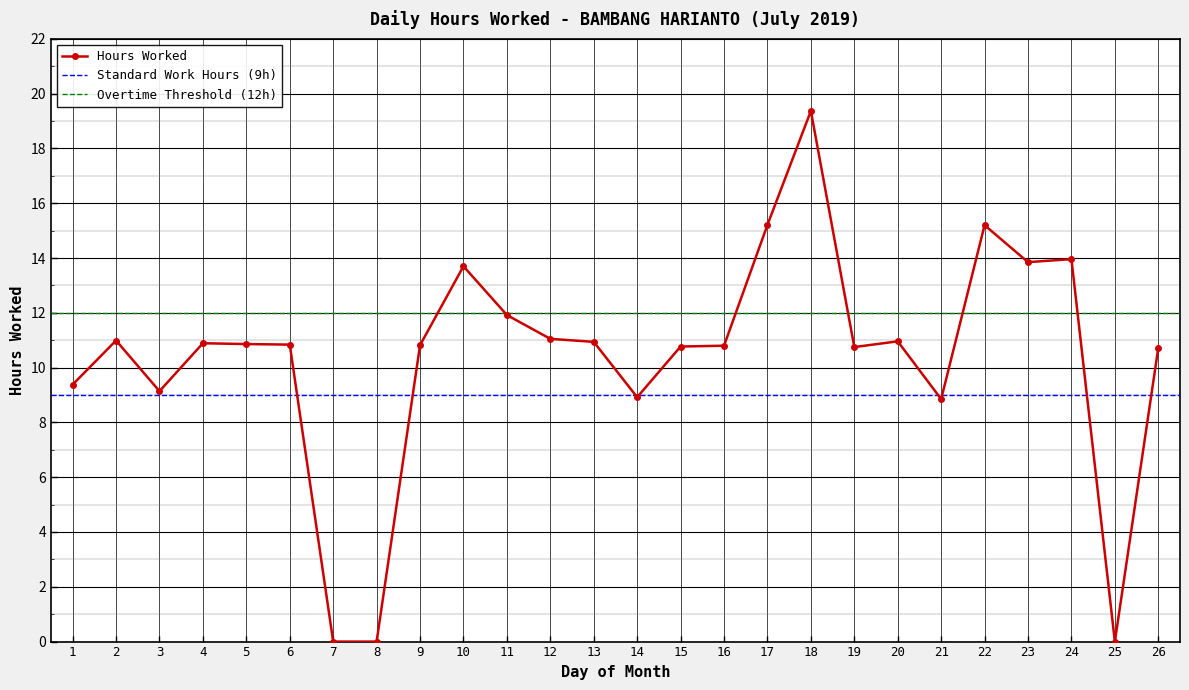

What value does the data have at 1?

9.4